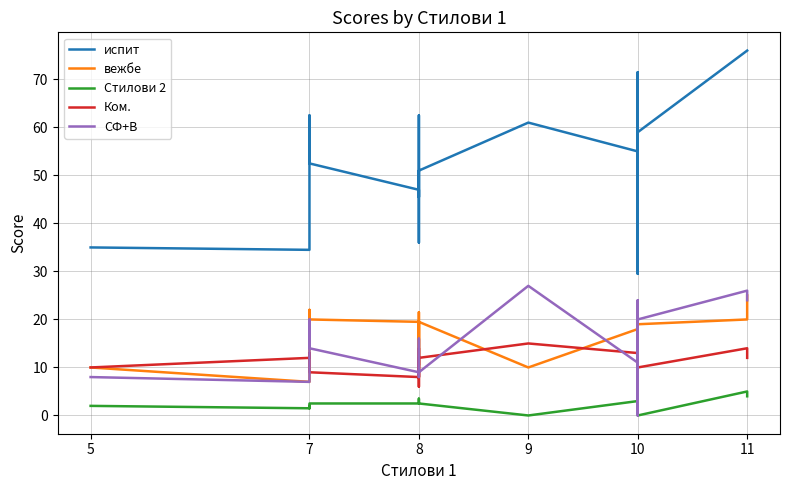

At which category does испит reach its first local peak?

7